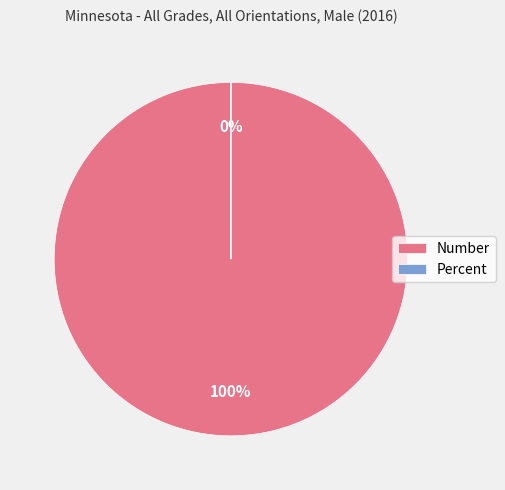

Does Percent account for over 50% of the chart?

No